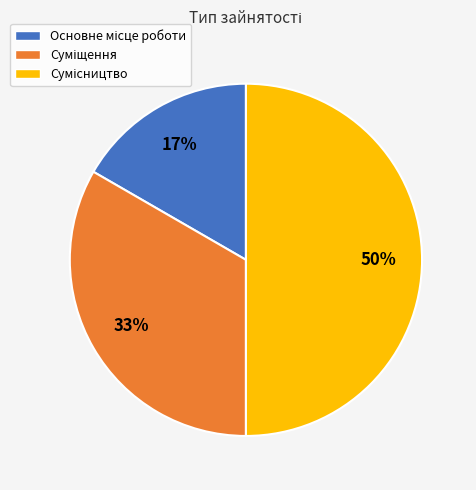

To the nearest percent, what is the average slice percentage?

33%